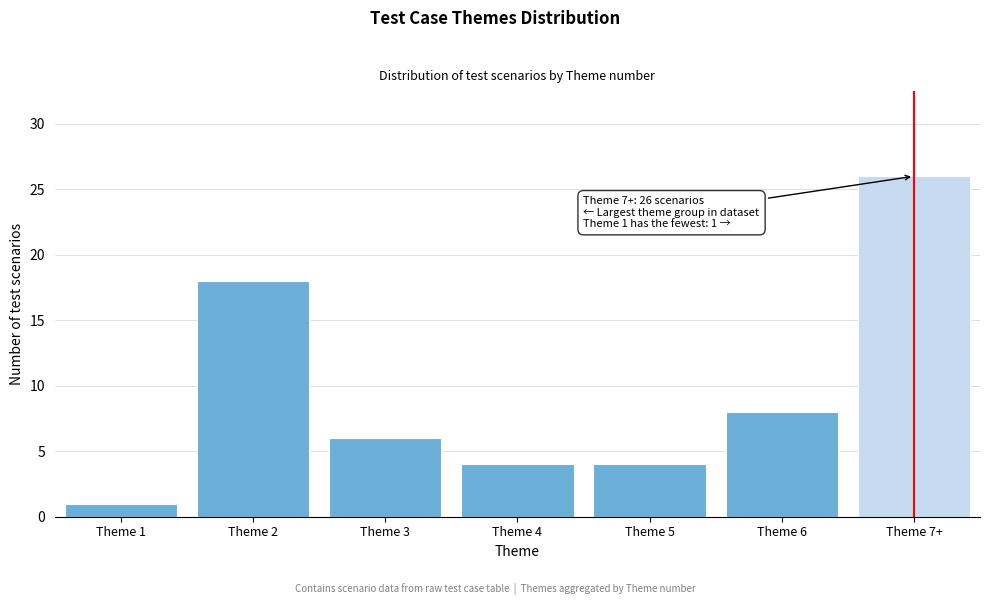

Reading left to right, transcribe all the data shown in this chart.

1	18	6	4	4	8	26